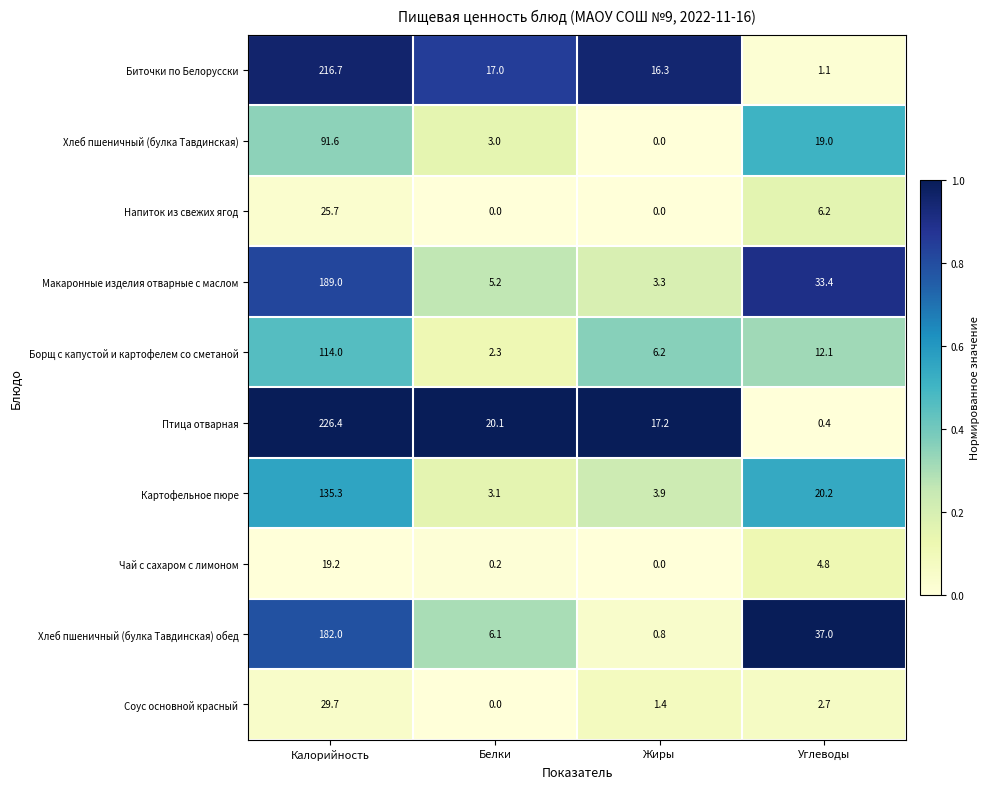

What is the spread (max minus min) of values at Калорийность?

207.2